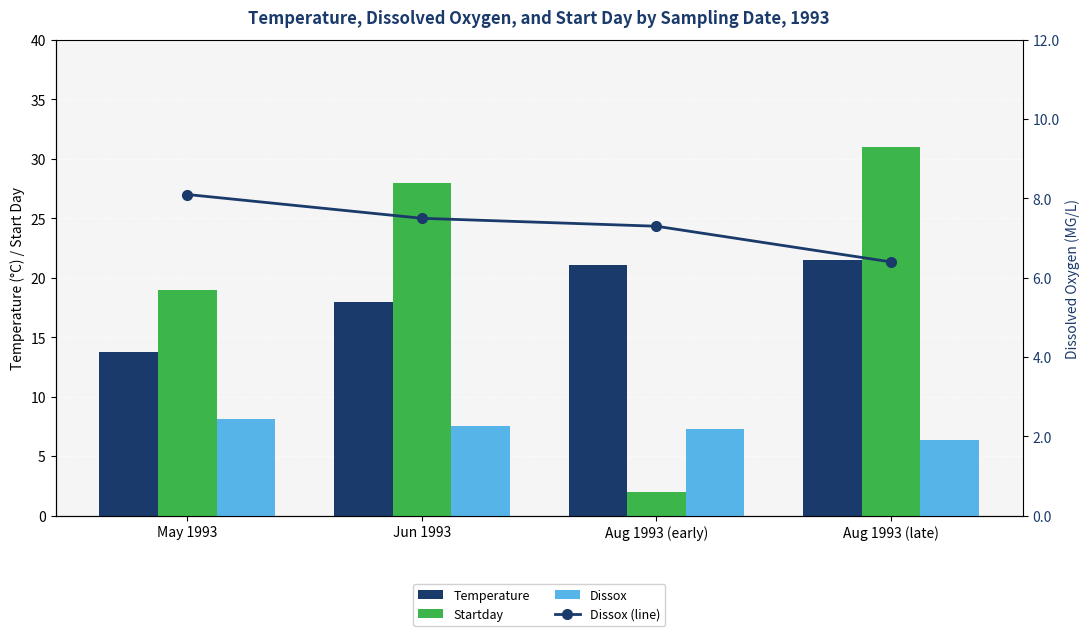

What is the difference between the maximum and second lowest values in the Startday series?

12.0